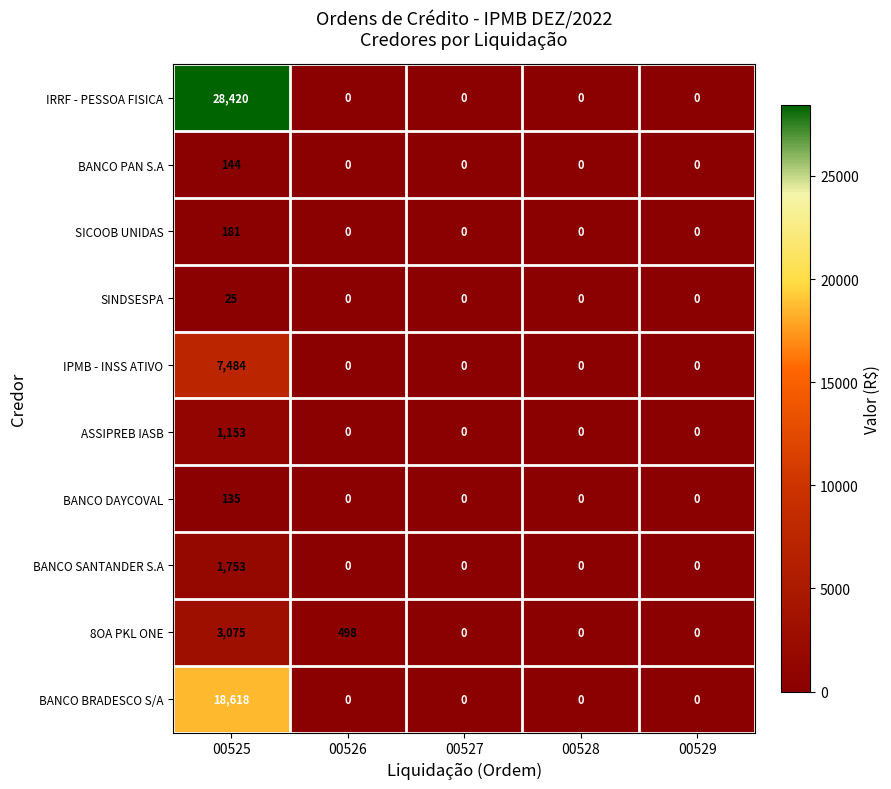

The BANCO PAN S.A series shows 92 at 00527. True or false?

False